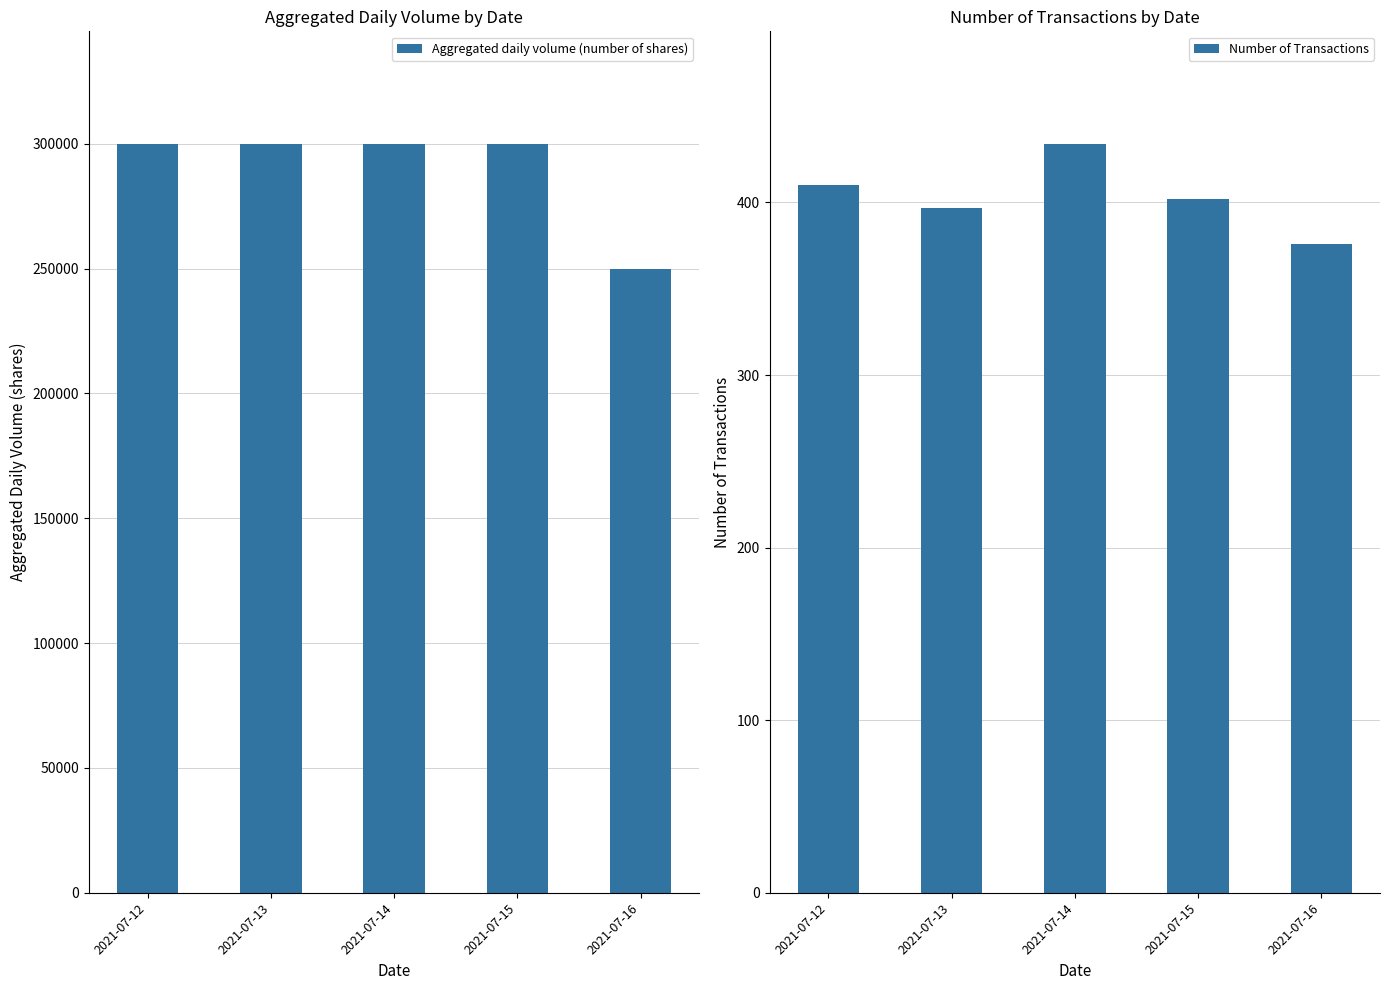

Reading left to right, extract all data points from this chart.

Aggregated daily volume (number of shares): 300000	300000	300000	300000	250000
Number of Transactions: 410	397	434	402	376